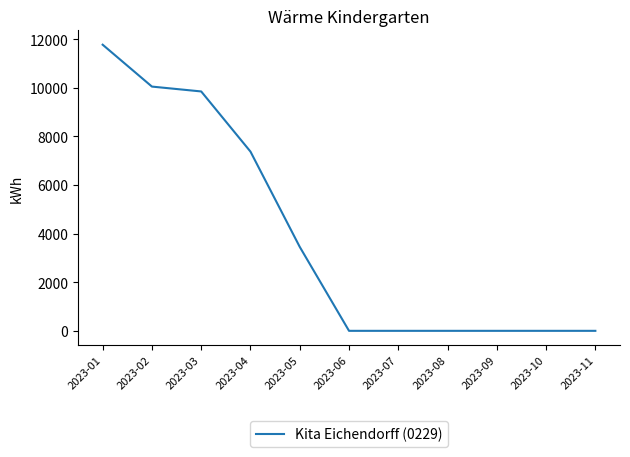

Where is the data nearest to the value 5886?

2023-04